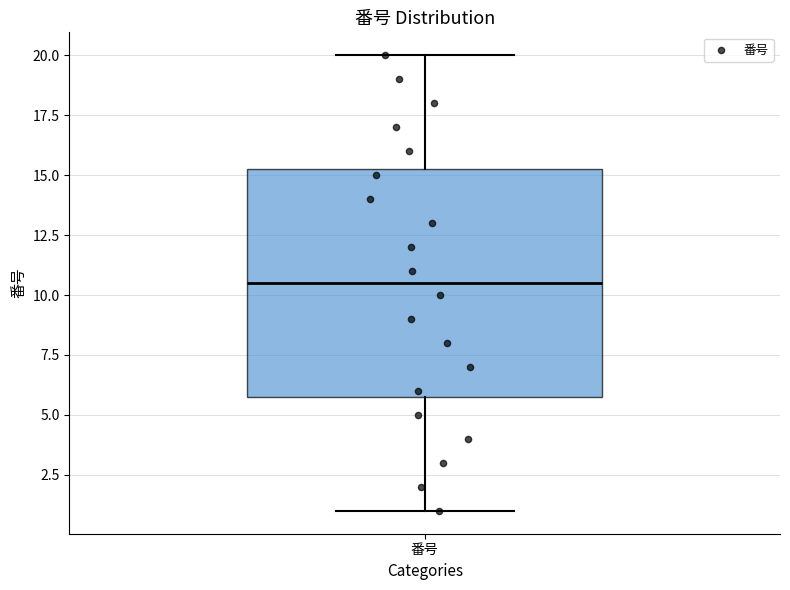

Where does the upper whisker of the box for 番号 end on the y-axis? The values are not printed on the chart, so give them approximately, as read against the axis.

20.0